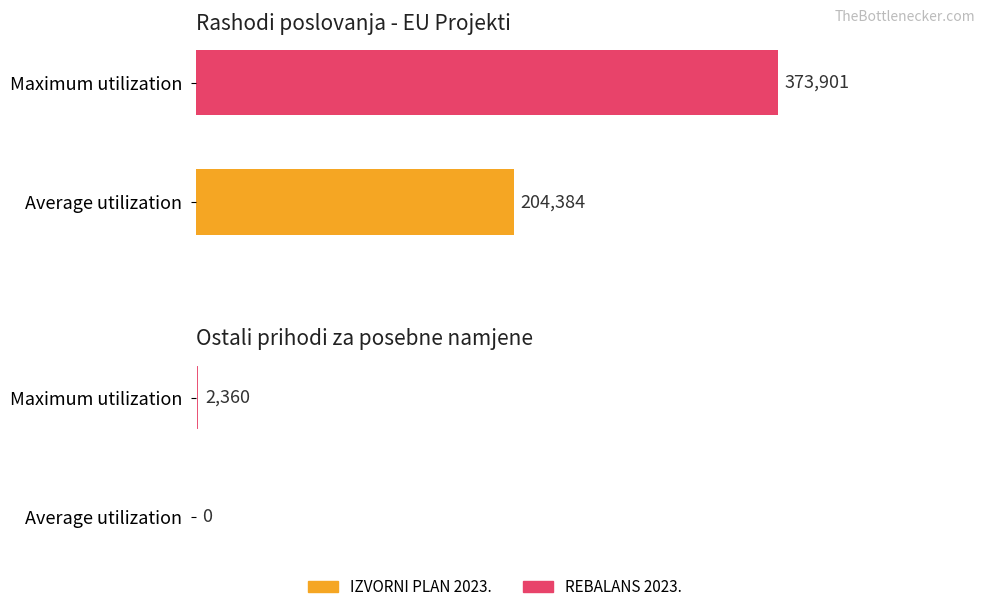

List the labels in order of Average utilization value, largest first.

IZVORNI PLAN 2023., REBALANS 2023.